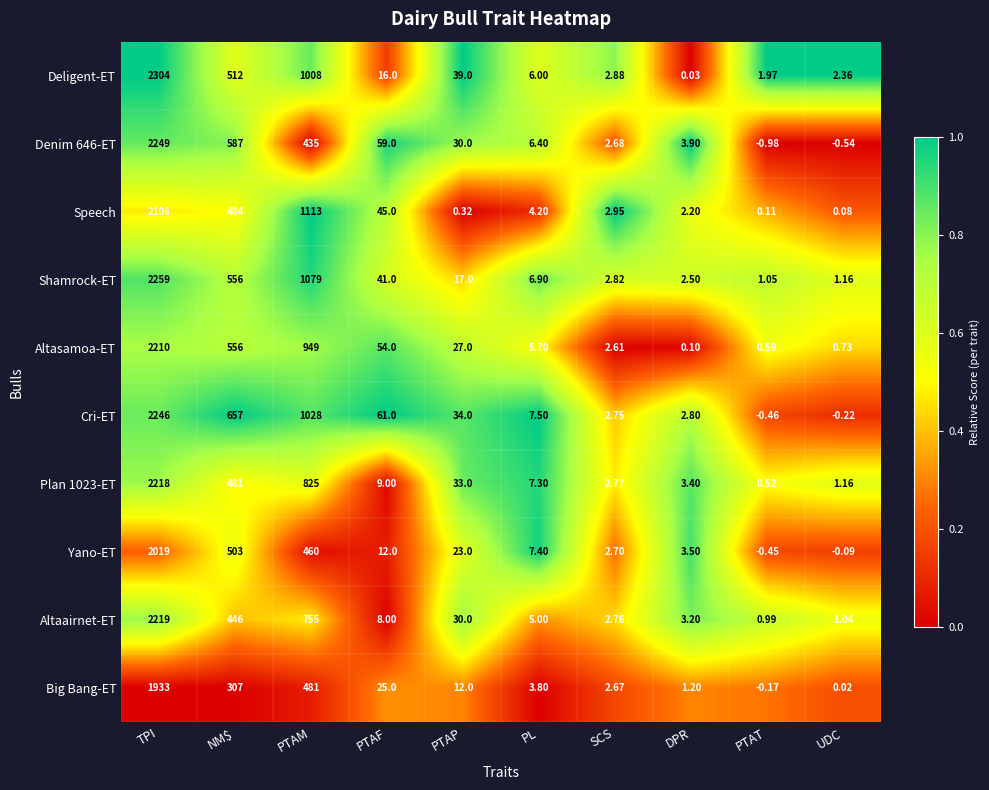

At which label does Deligent-ET reach its peak?

TPI